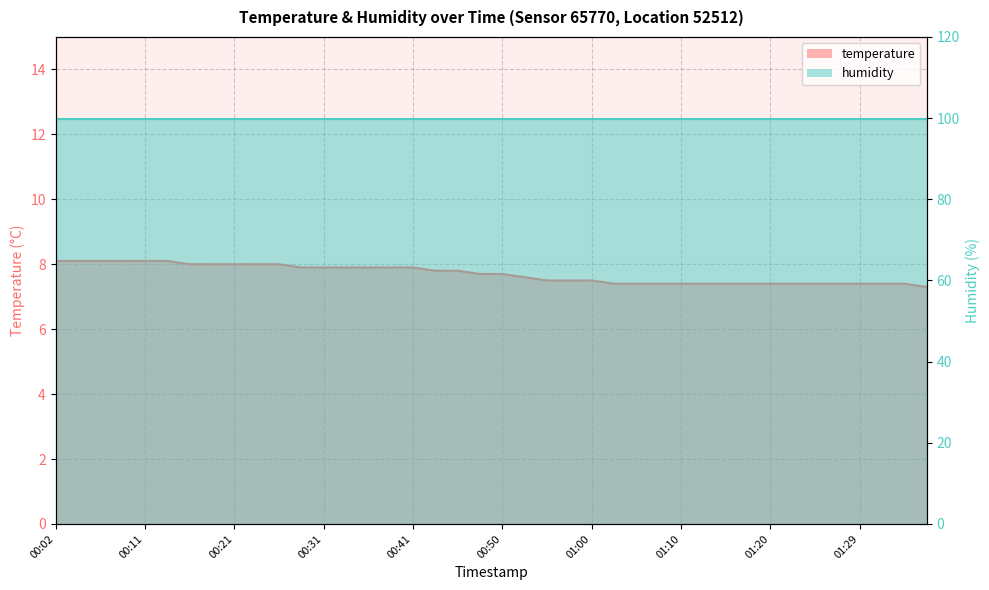

True or false: there are more than 0 points higher than both neighbors.

False